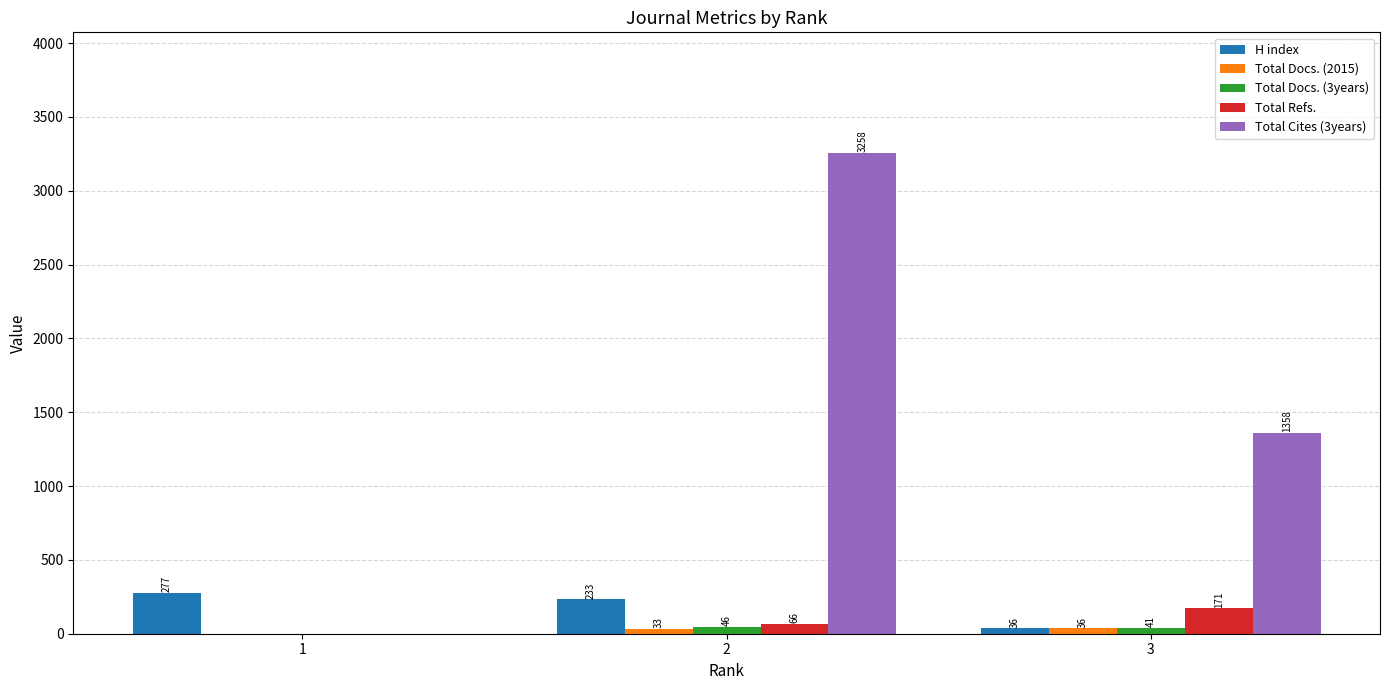

How many H index values are between 36 and 277?

3